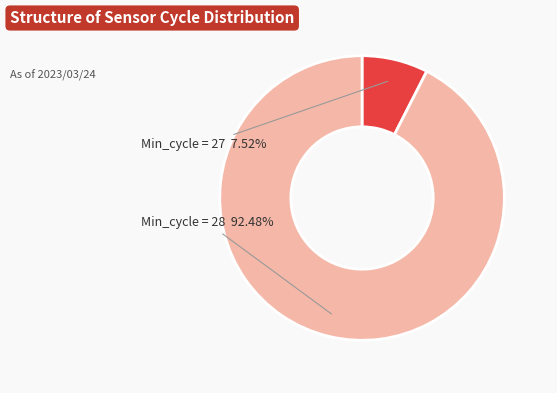

To the nearest percent, what is the average slice percentage?

50%